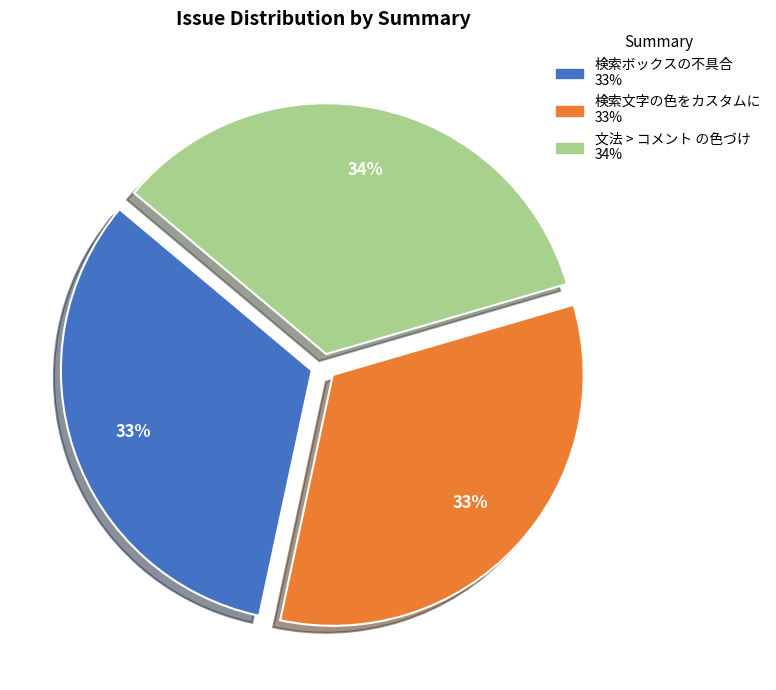

True or false: 検索ボックスの不具合 accounts for 33% of the total.

True